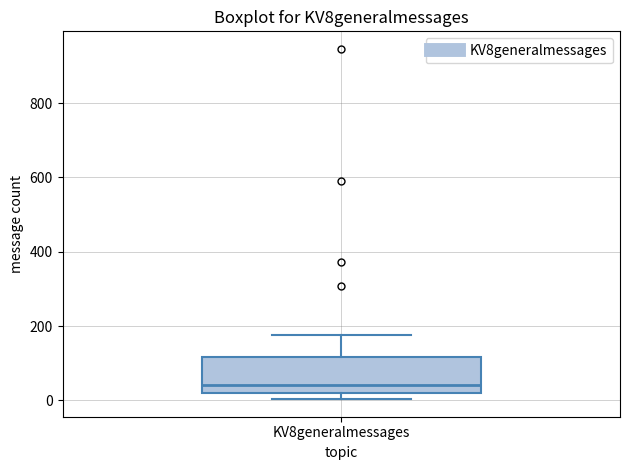

Read this box plot against the y-axis: the position of the median line, the range covered by the box, and the ends of both whiskers. The values are not printed on the chart, so give them approximately, as read against the axis.

median 40, box 20 to 120, whiskers 0 to 180